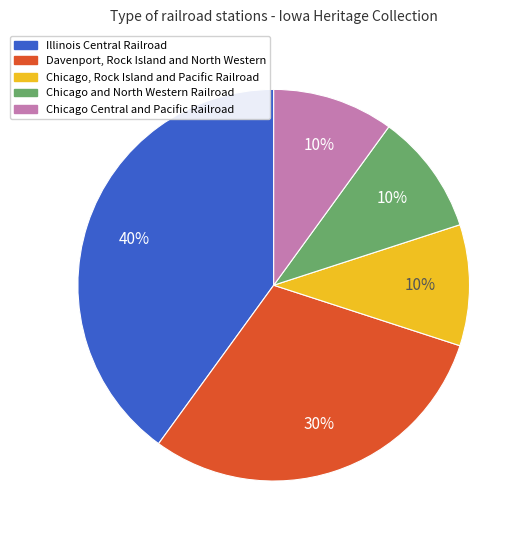

To the nearest percent, what percentage of the pie is Davenport, Rock Island and North Western?

30%